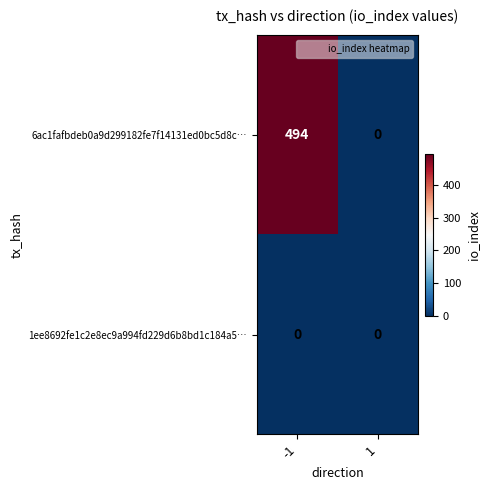

How many categories are shown in the chart?

2